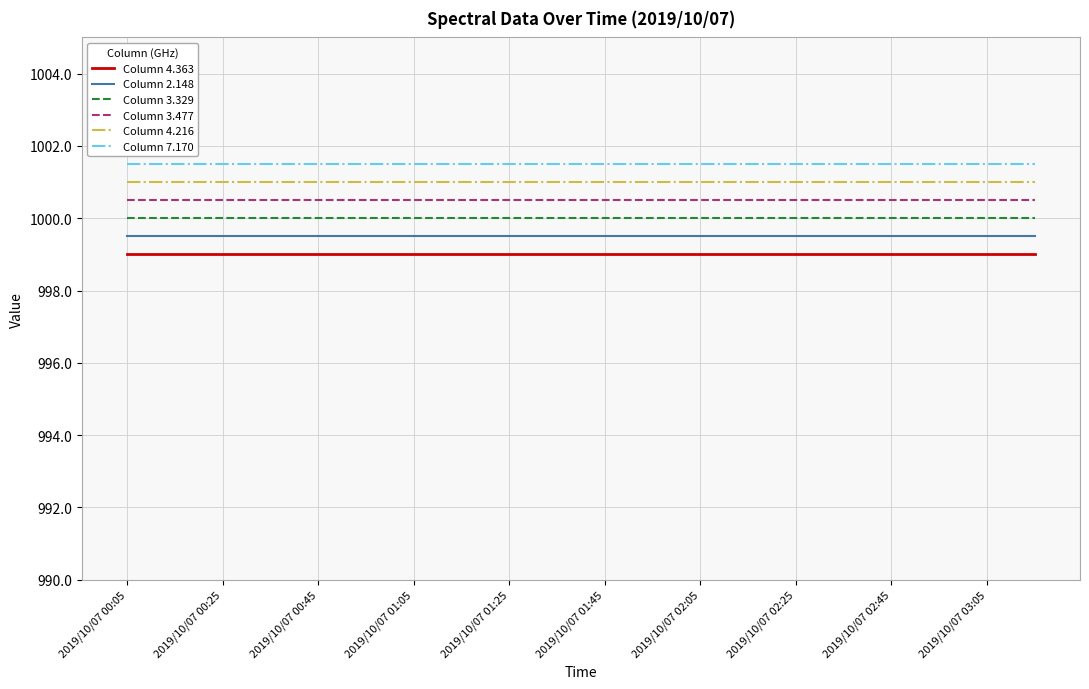

Reading right to left, transcribe all the data shown in this chart.

Column 4.363: 999.0	999.0	999.0	999.0	999.0	999.0	999.0	999.0	999.0	999.0	999.0	999.0	999.0	999.0	999.0	999.0	999.0	999.0	999.0	999.0
Column 2.148: 999.5	999.5	999.5	999.5	999.5	999.5	999.5	999.5	999.5	999.5	999.5	999.5	999.5	999.5	999.5	999.5	999.5	999.5	999.5	999.5
Column 3.329: 1000.0	1000.0	1000.0	1000.0	1000.0	1000.0	1000.0	1000.0	1000.0	1000.0	1000.0	1000.0	1000.0	1000.0	1000.0	1000.0	1000.0	1000.0	1000.0	1000.0
Column 3.477: 1000.5	1000.5	1000.5	1000.5	1000.5	1000.5	1000.5	1000.5	1000.5	1000.5	1000.5	1000.5	1000.5	1000.5	1000.5	1000.5	1000.5	1000.5	1000.5	1000.5
Column 4.216: 1001.0	1001.0	1001.0	1001.0	1001.0	1001.0	1001.0	1001.0	1001.0	1001.0	1001.0	1001.0	1001.0	1001.0	1001.0	1001.0	1001.0	1001.0	1001.0	1001.0
Column 7.170: 1001.5	1001.5	1001.5	1001.5	1001.5	1001.5	1001.5	1001.5	1001.5	1001.5	1001.5	1001.5	1001.5	1001.5	1001.5	1001.5	1001.5	1001.5	1001.5	1001.5